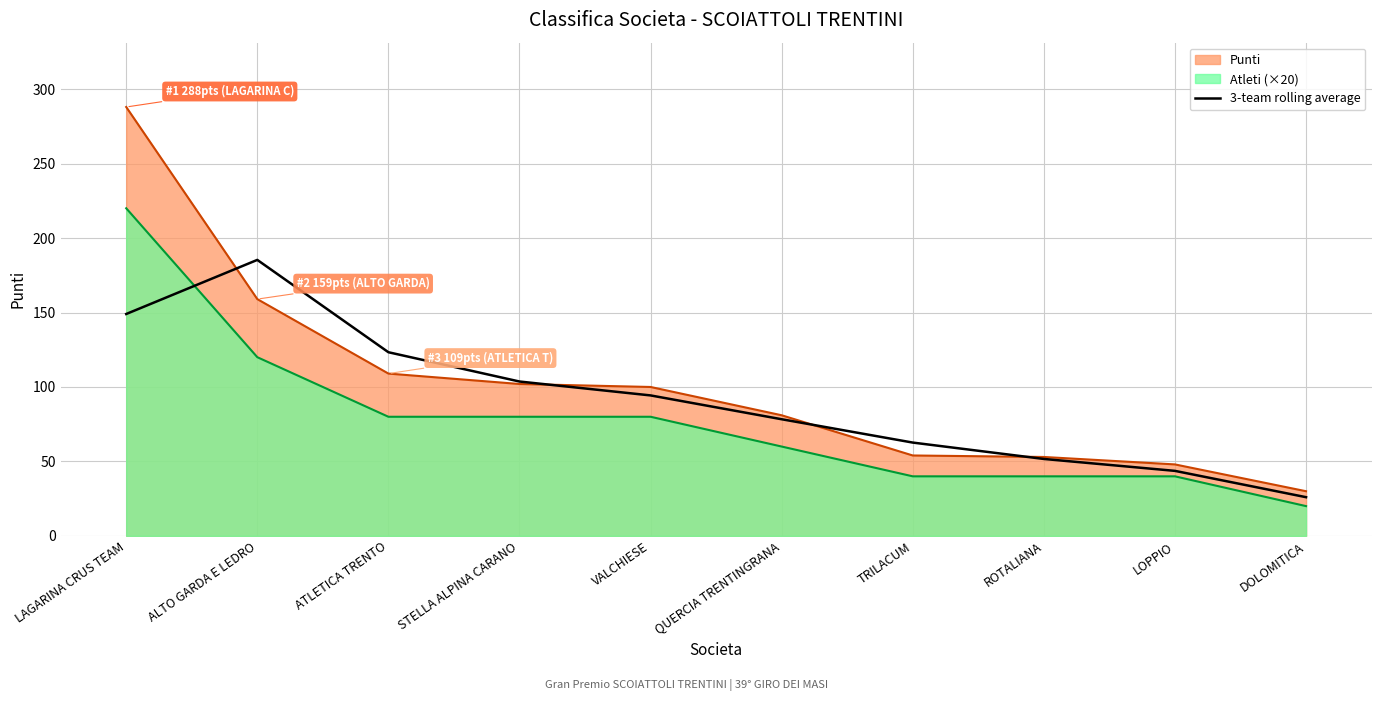

At which label is the value closest to 105?

STELLA ALPINA CARANO